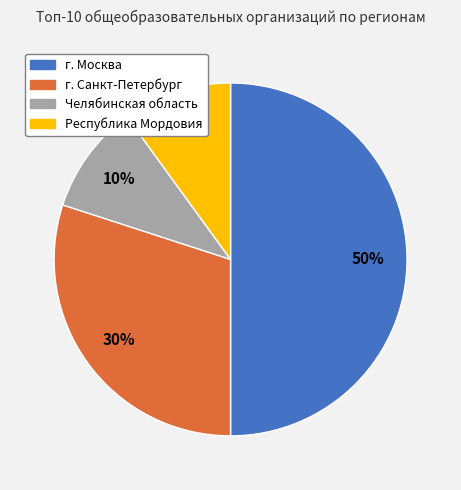

Approximately how many times larger is the value at Республика Мордовия compared to Челябинская область?

1.0